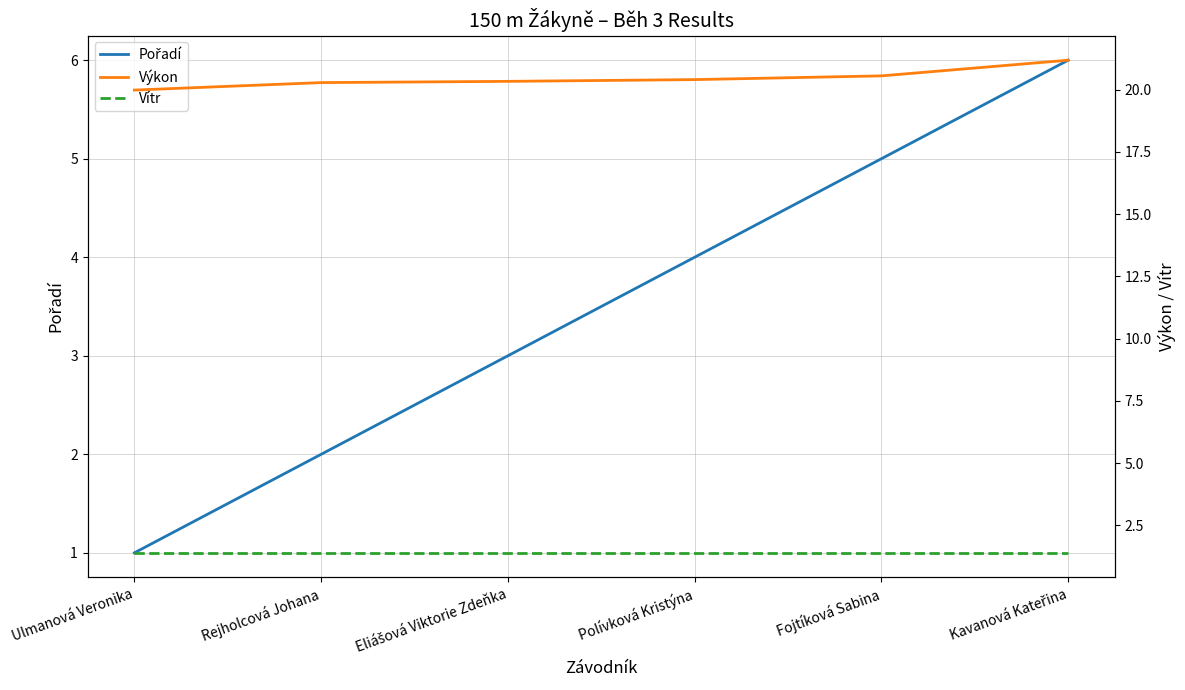

Is the value of Pořadí at Eliášová Viktorie Zdeňka greater than the value of Výkon at Eliášová Viktorie Zdeňka?

No